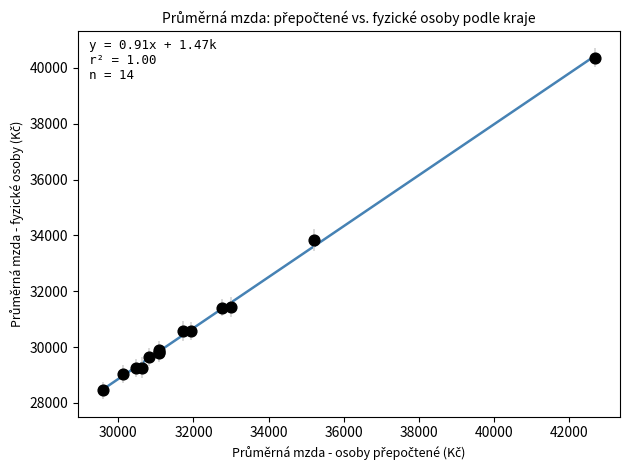

What Y value in the scatter plot is closest to 34408?

33842